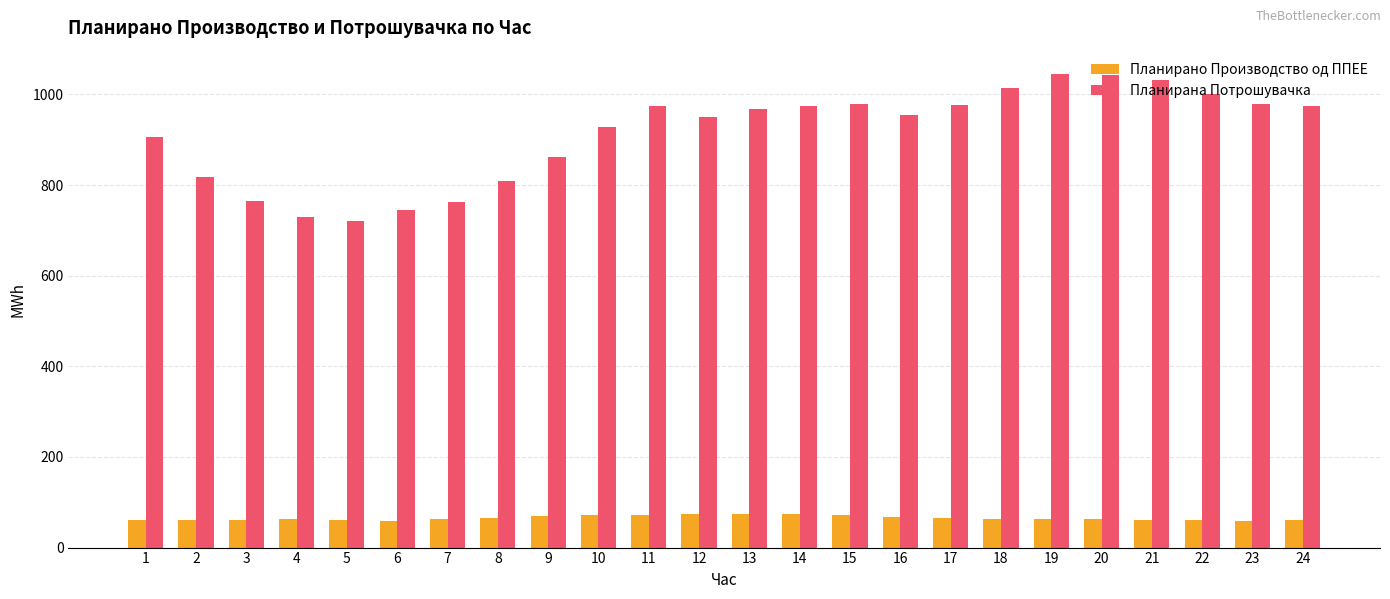

What is the total value across all series at 19?

1107.4